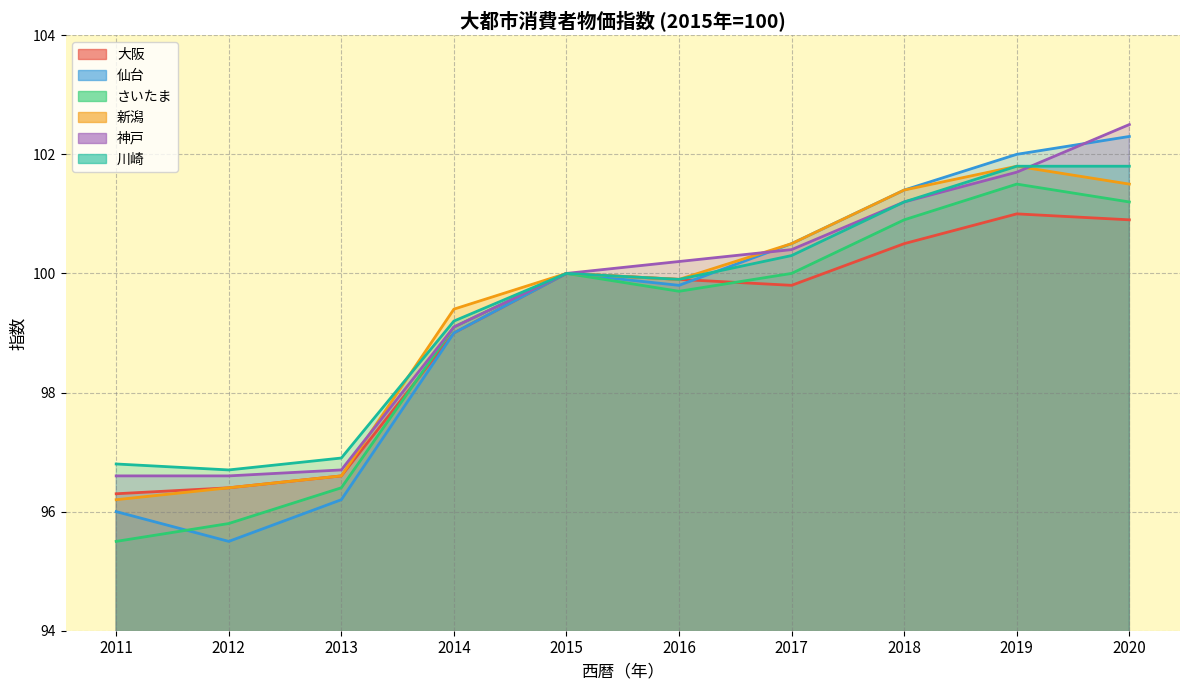

What is the value of the 神戸 point at the 5th from the left?

100.0